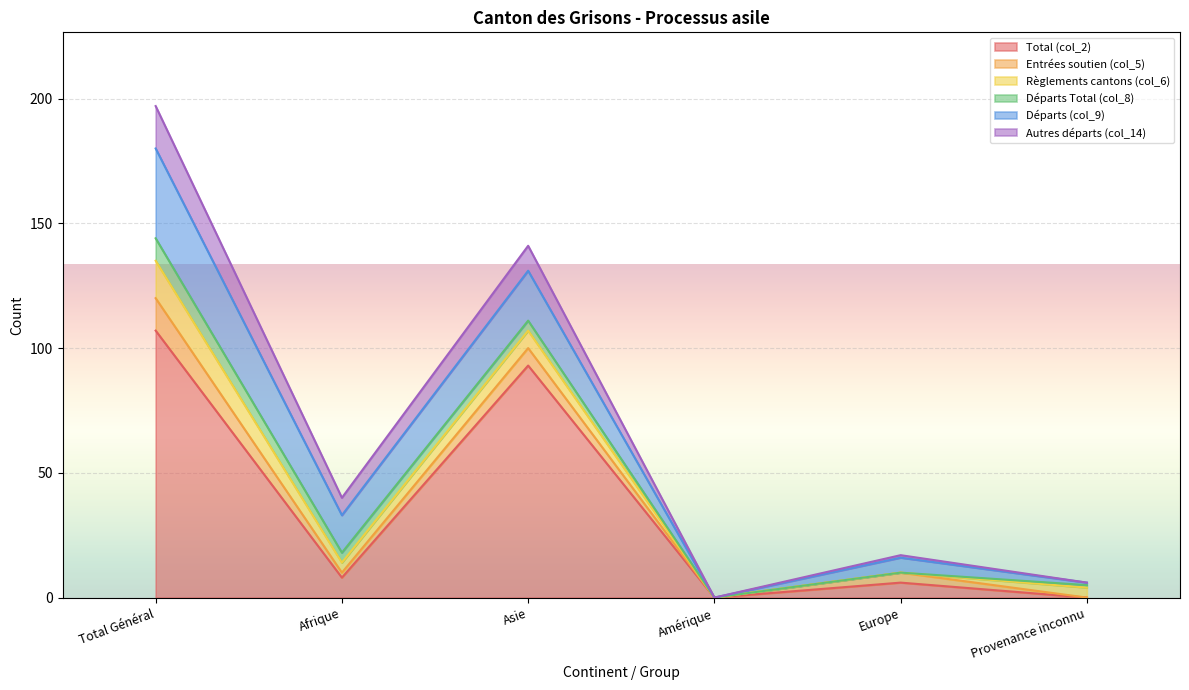

How many values in Total (col_2) are above zero?

4